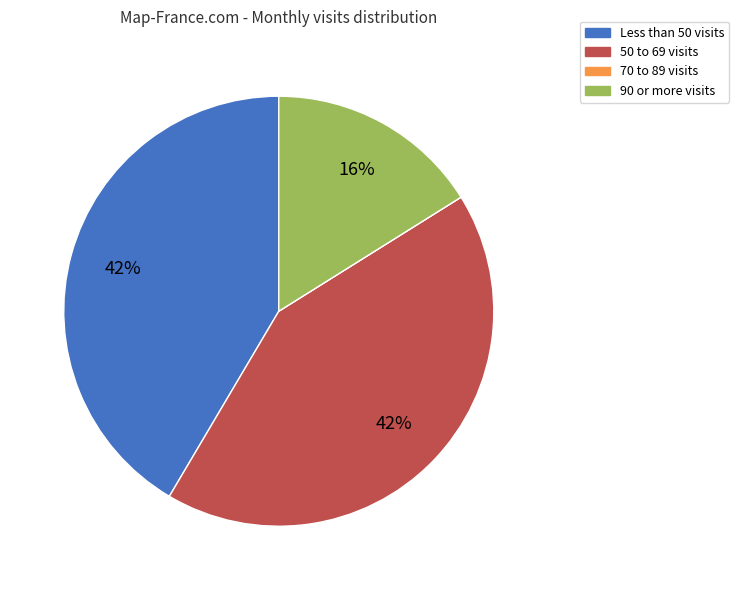

Is there a majority slice in this chart?

No